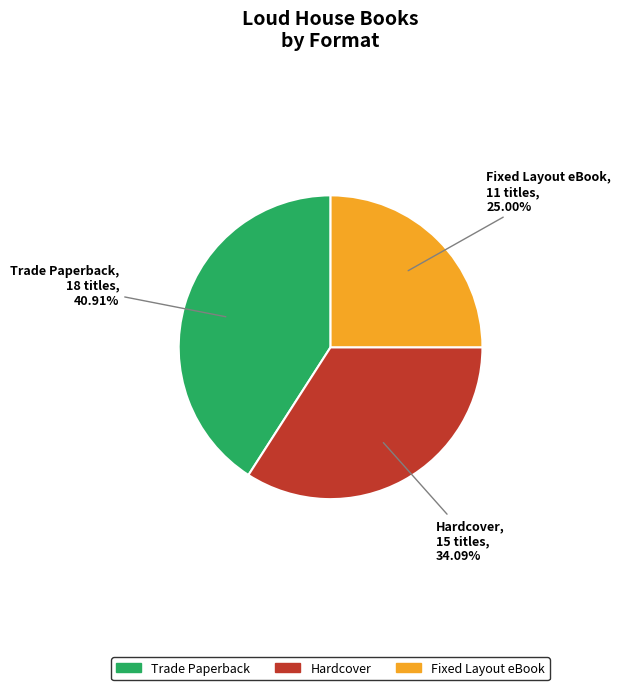

What is the ratio of the value at Hardcover to the value at Trade Paperback?

0.8